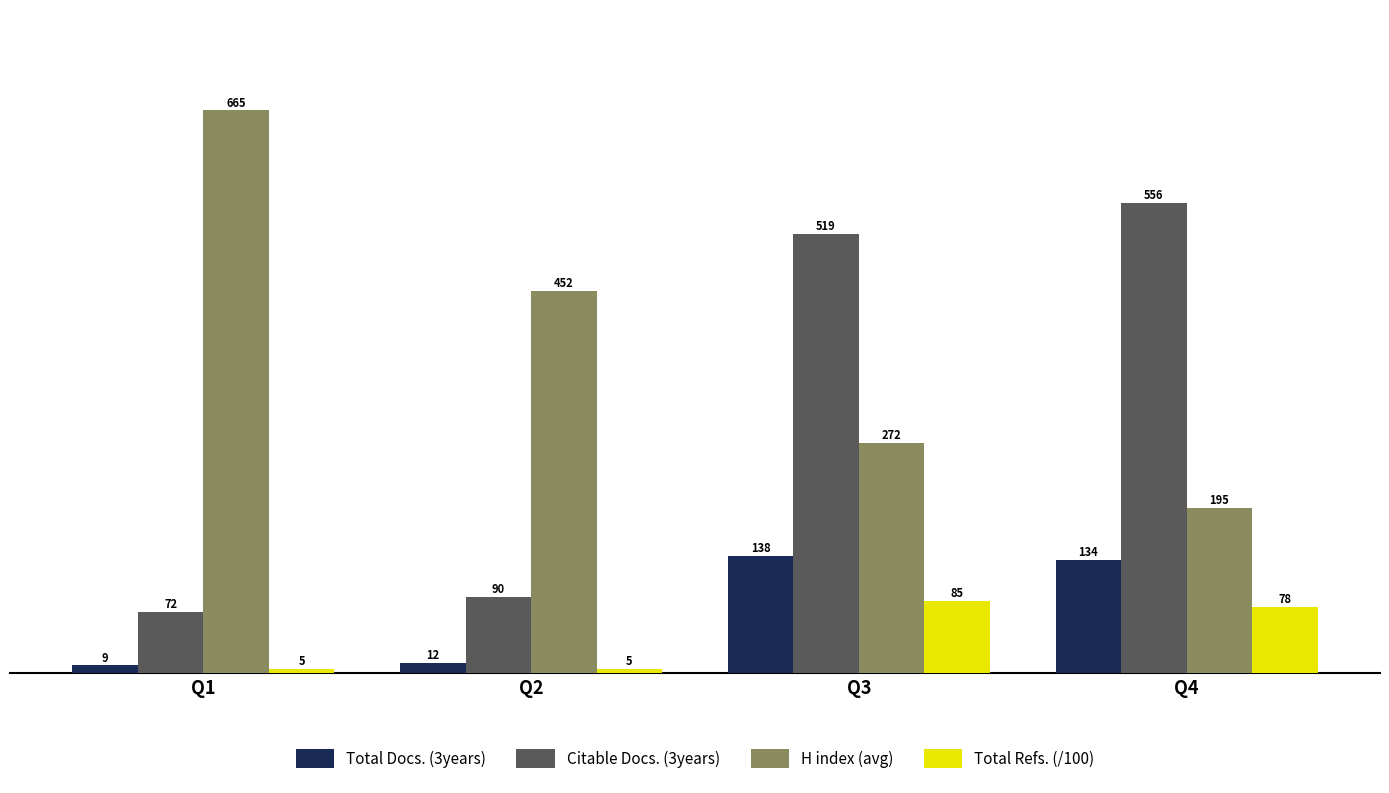

At which label does Total Docs. (3years) first exceed 134?

Q3